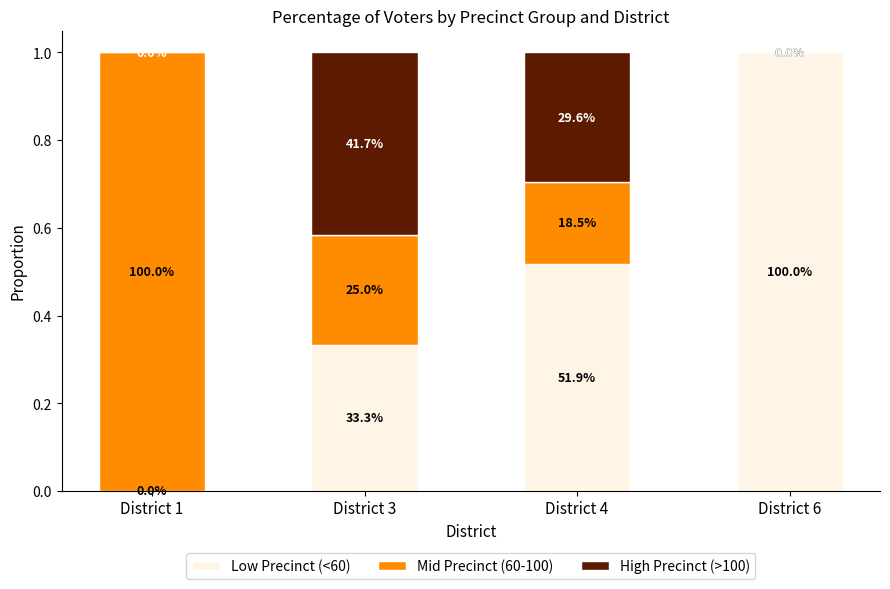

Rank the categories by Low Precinct (<60) value from highest to lowest.

District 6, District 4, District 3, District 1